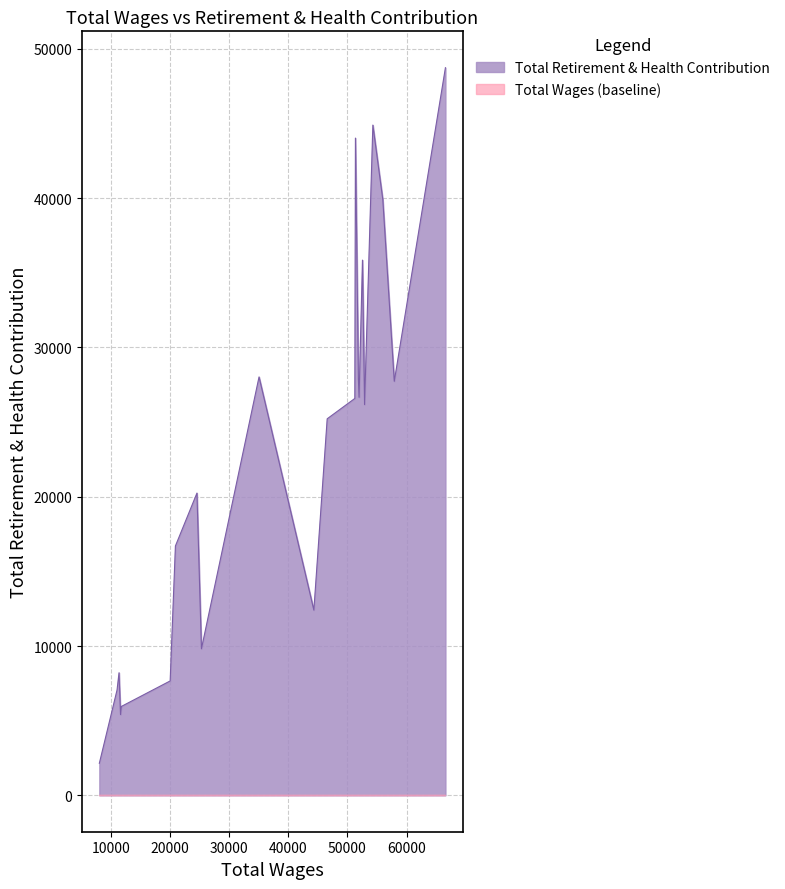

What is the approximate value at 11807, to the nearest 100?

6000